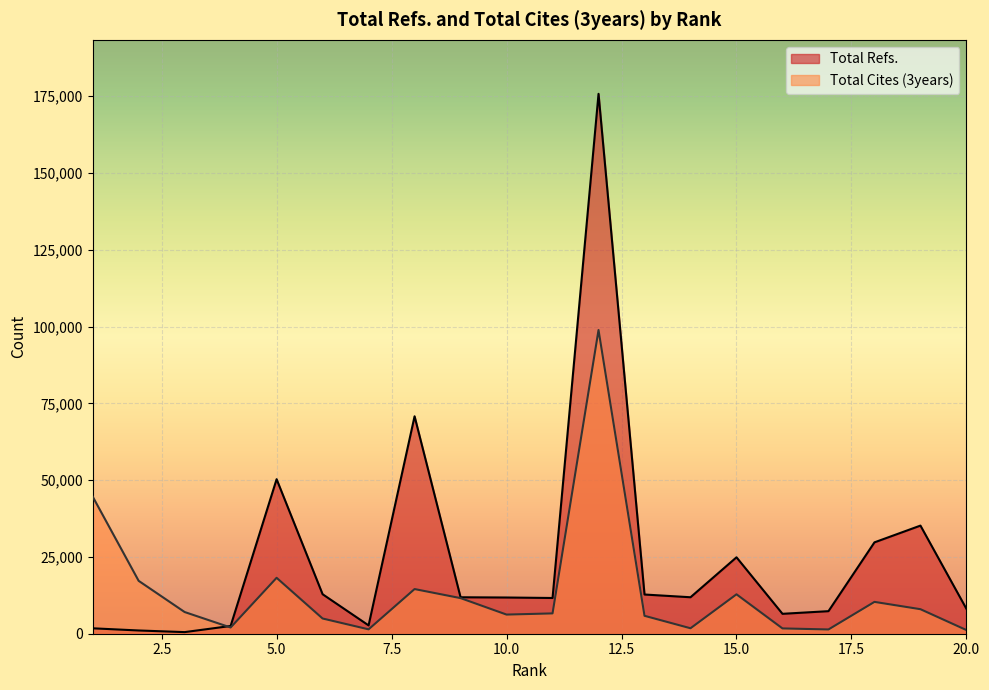

What is the value of the Total Cites (3years) point at the 3rd from the left?

7063